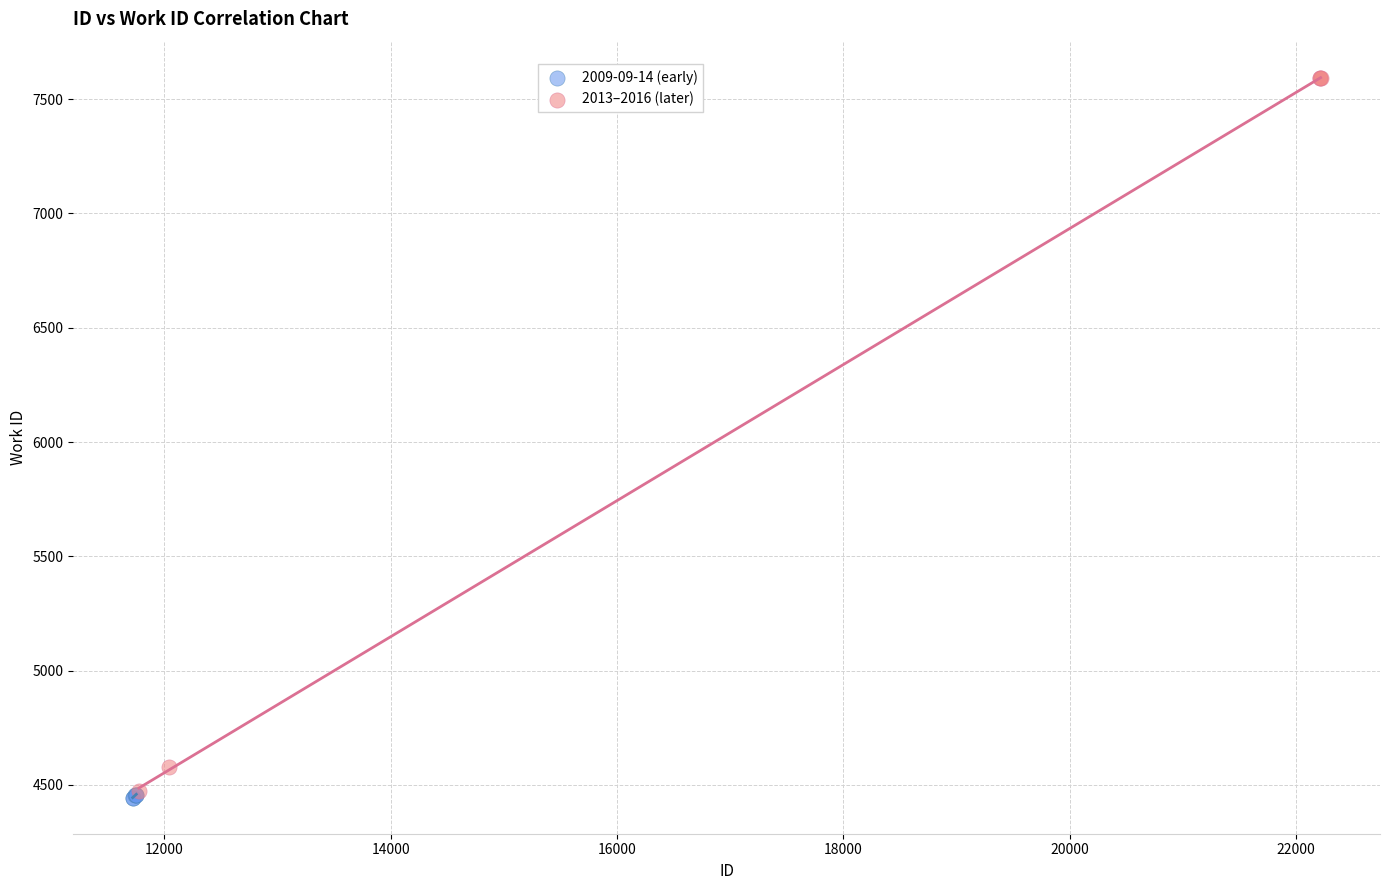

Which series has the widest spread of Y values?

2013–2016 (later)